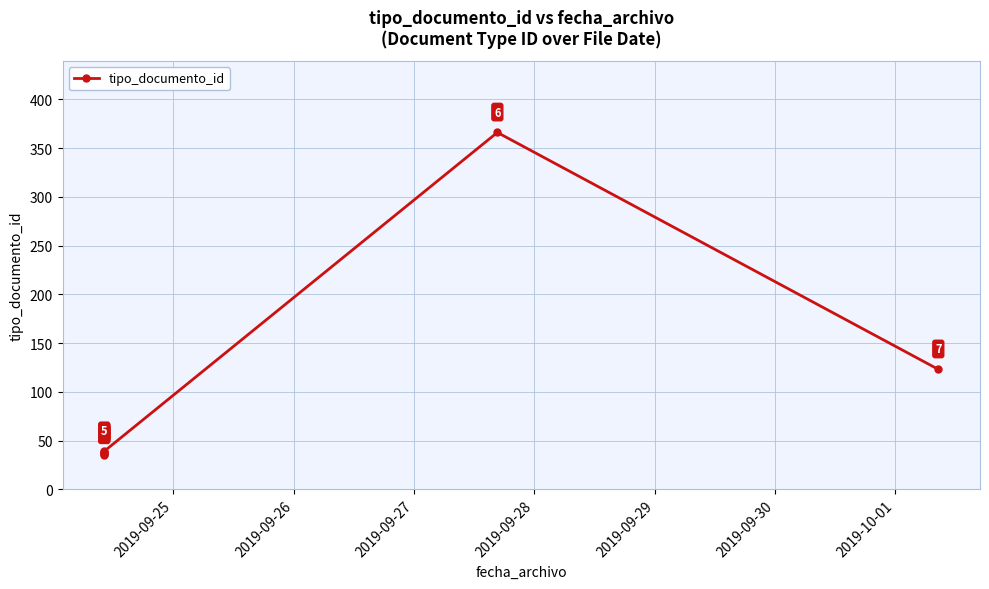

True or false: the data shows 552 at 2019-09-30.

False